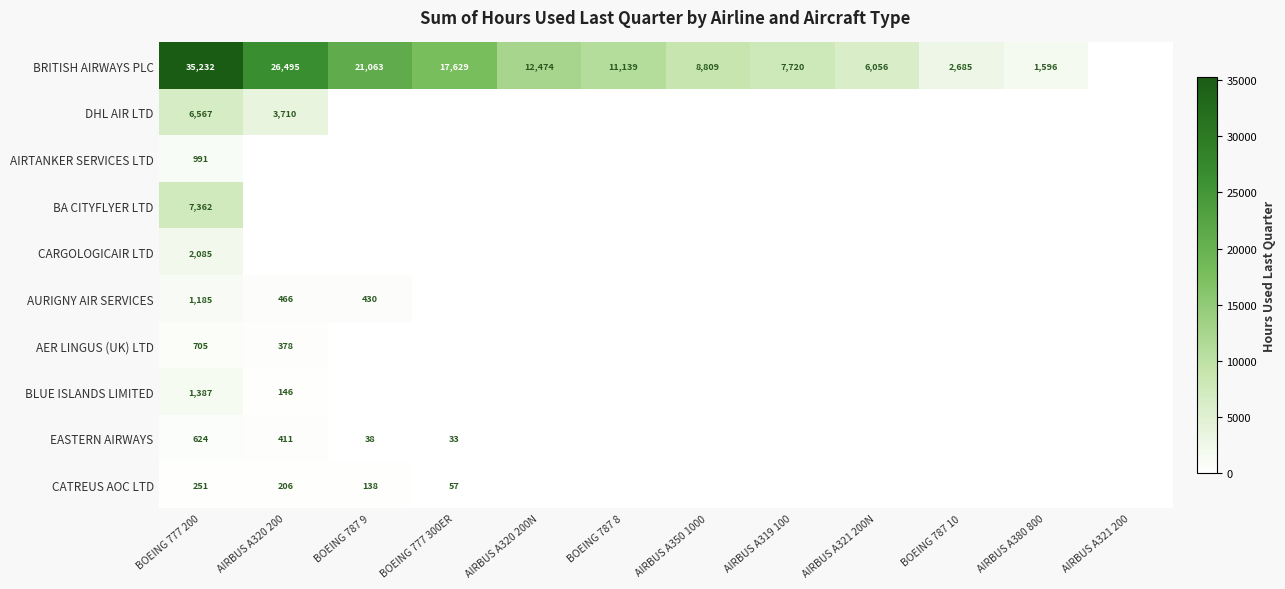

True or false: CATREUS AOC LTD has a value of 72 at AIRBUS A320 200.

False